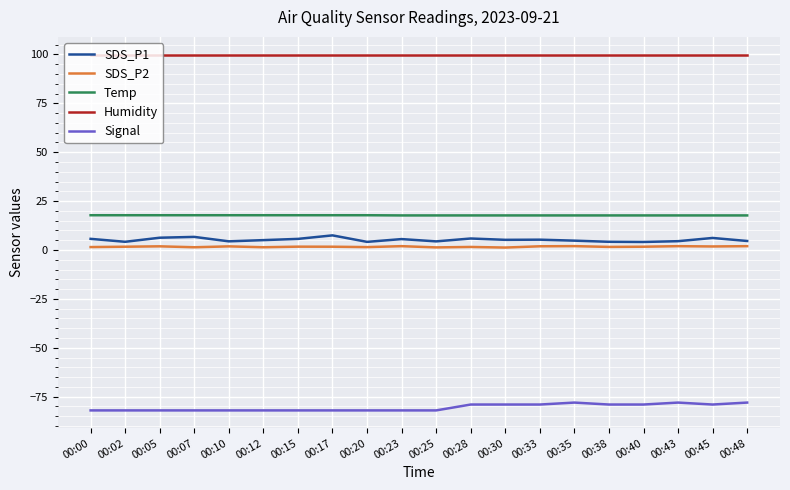

The value of Humidity at 00:33 is 99.9. True or false?

True